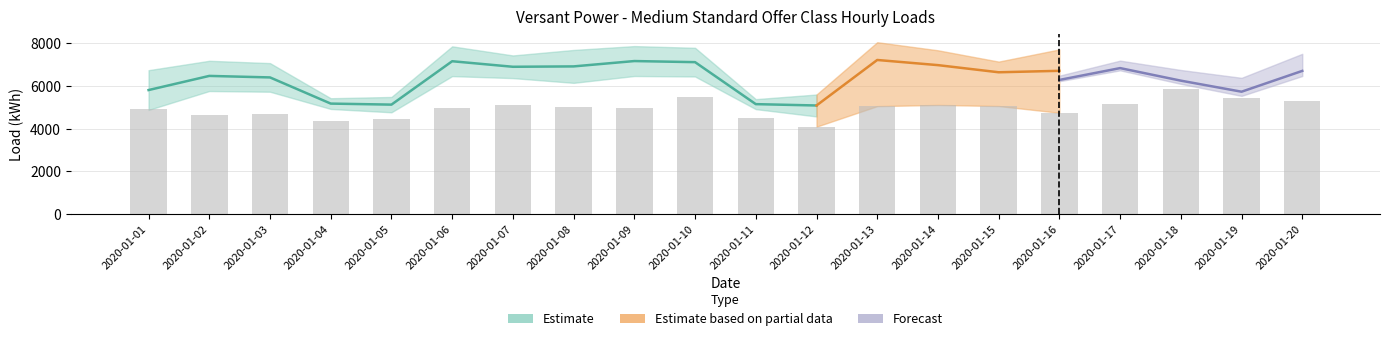

Between 2020-01-05 and 2020-01-19, which is larger?

2020-01-19